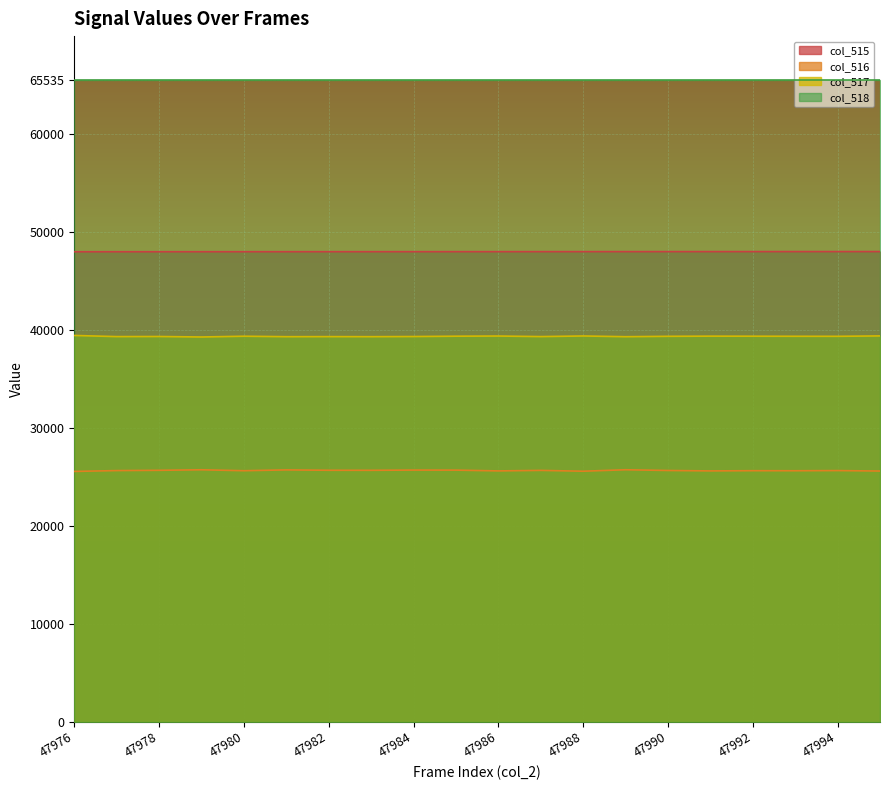

What is the sum of the col_516 values at 47979 and 47995?

51292